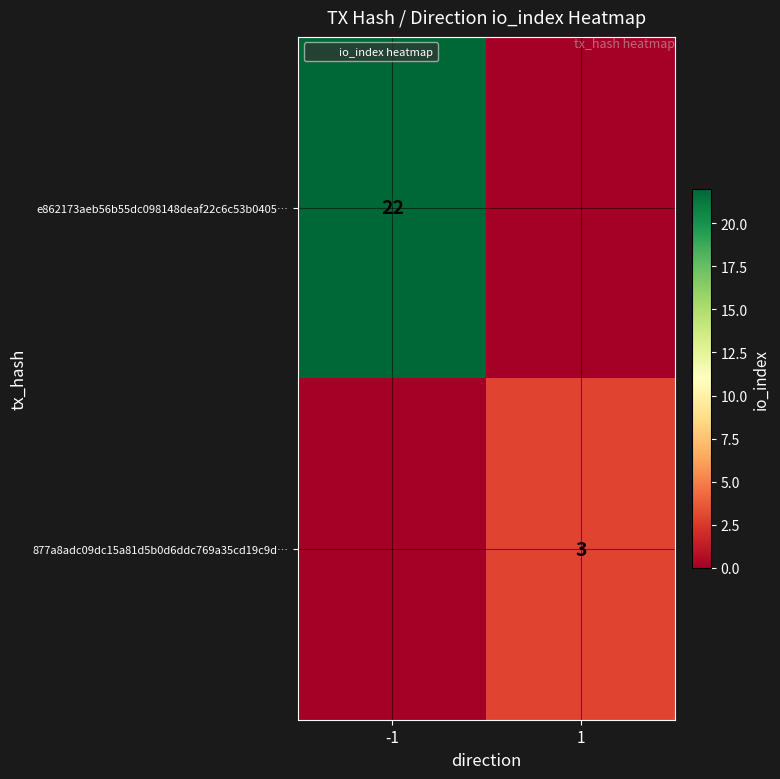

What is the total value across all series at 1?

3